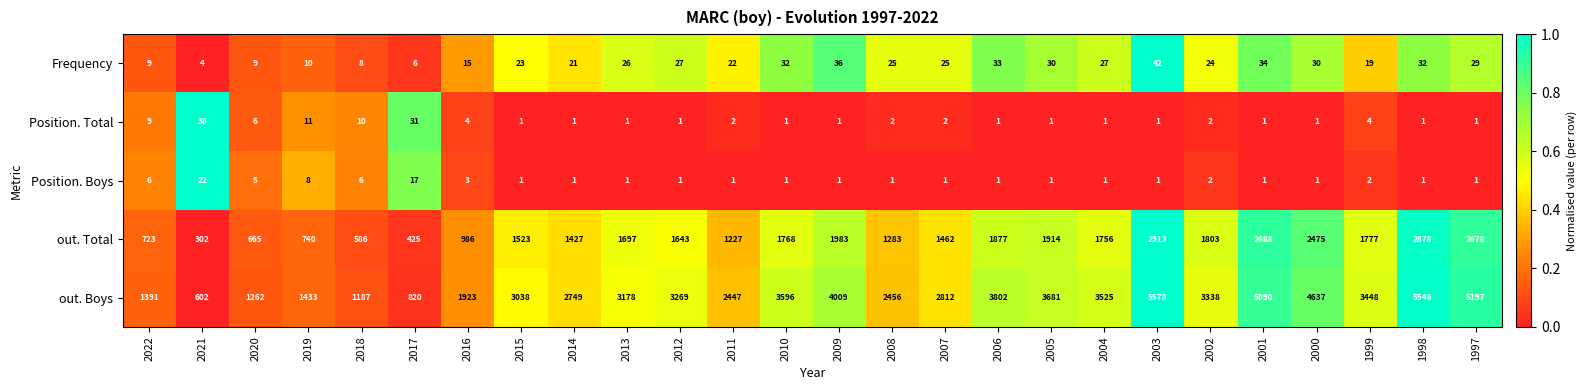

At which category does the chart reach its peak across all series?

2003